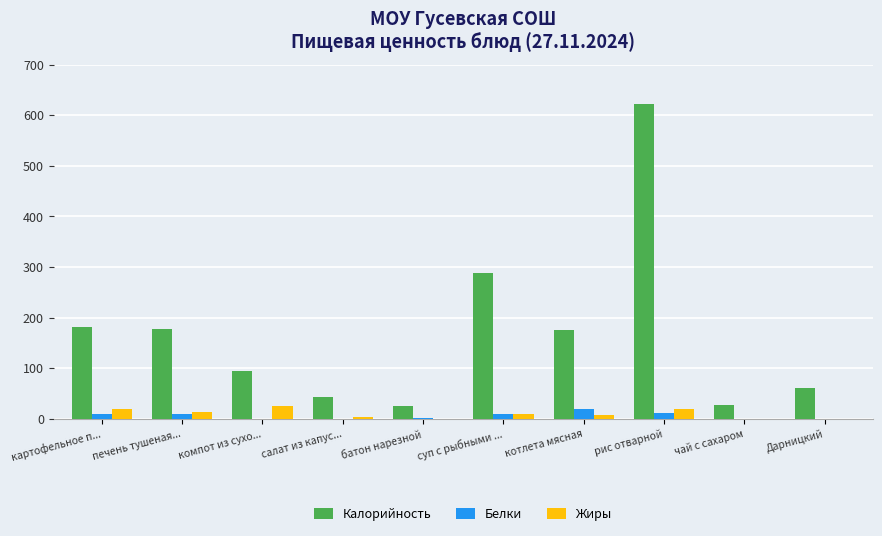

Is it true that Жиры equals 0.0 at чай с сахаром?

True